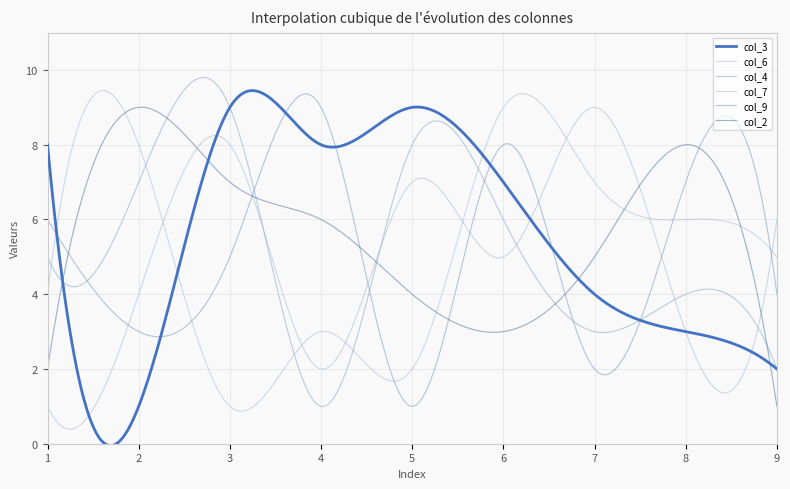

How many lines are shown in the chart?

6